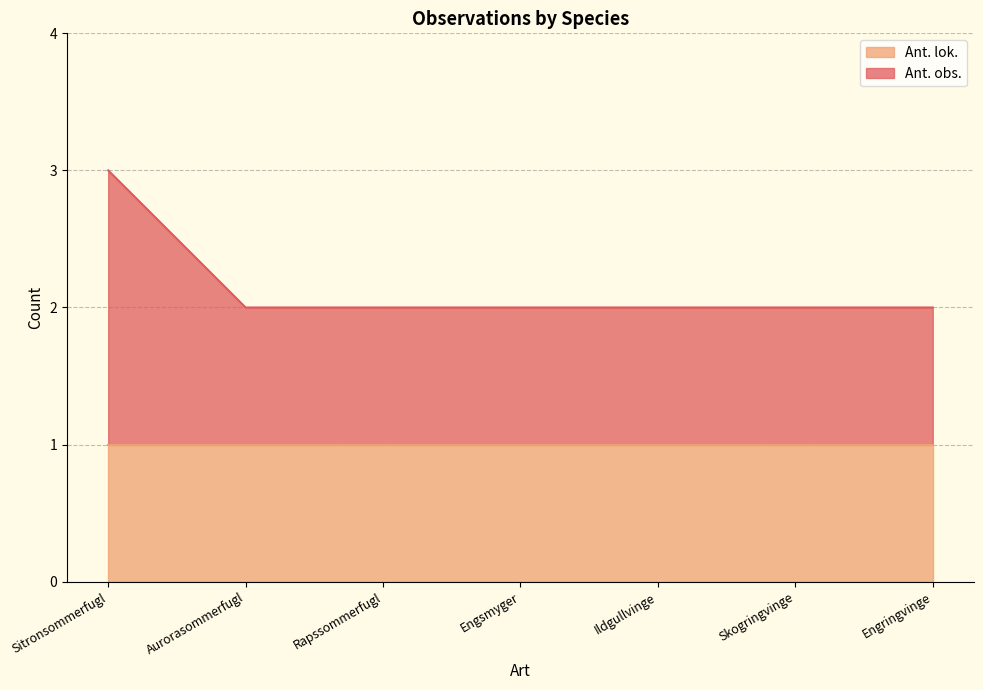

What is the sum of all values?

15